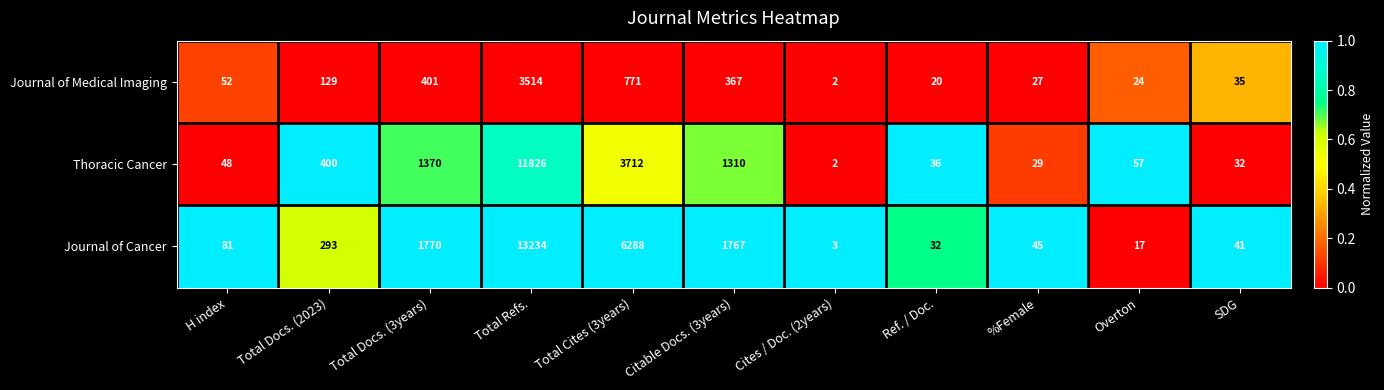

Which series has the largest total across all categories?

Journal of Cancer